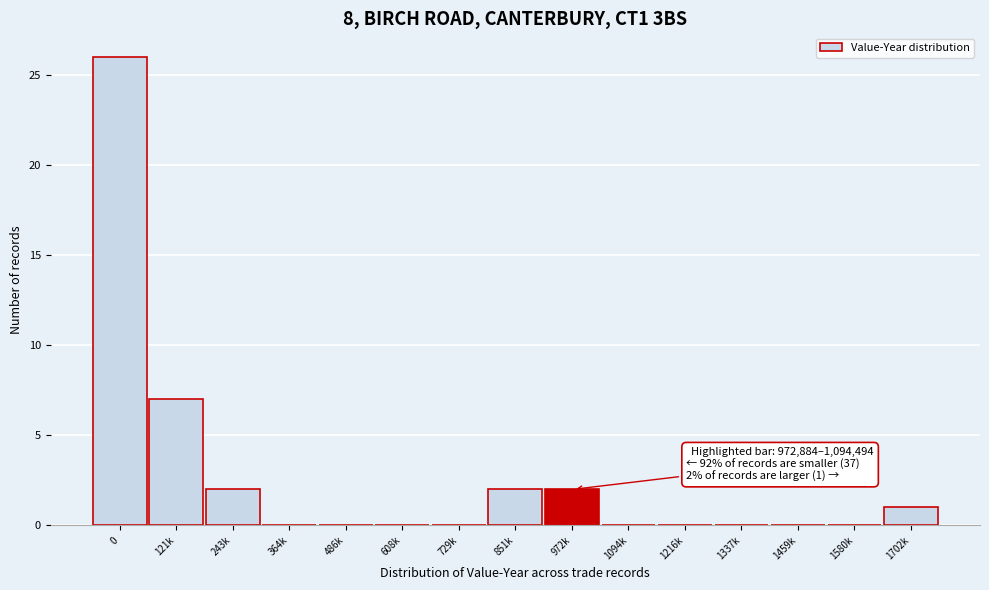

Reading left to right, extract all data points from this chart.

0=26	121k=7	243k=2	364k=0	486k=0	608k=0	729k=0	851k=2	972k=2	1094k=0	1216k=0	1337k=0	1459k=0	1580k=0	1702k=1